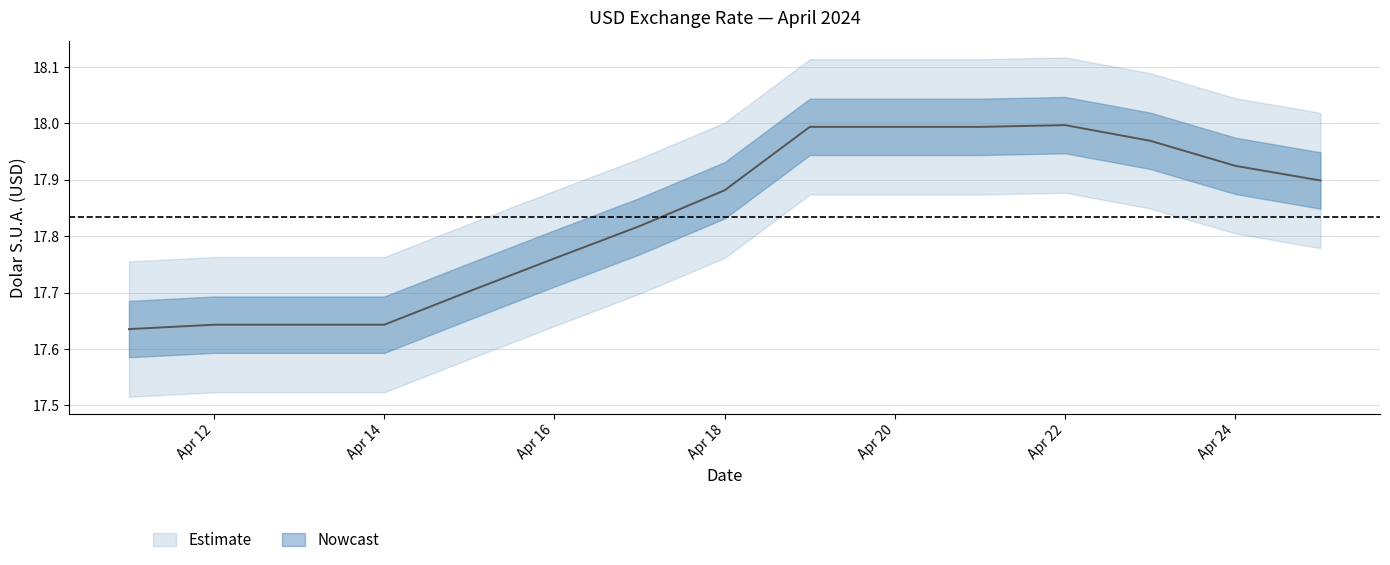

List the labels in order of value, smallest first.

2024-04-11, 2024-04-12, 2024-04-13, 2024-04-14, 2024-04-15, 2024-04-16, 2024-04-17, 2024-04-18, 2024-04-25, 2024-04-24, 2024-04-23, 2024-04-19, 2024-04-20, 2024-04-21, 2024-04-22